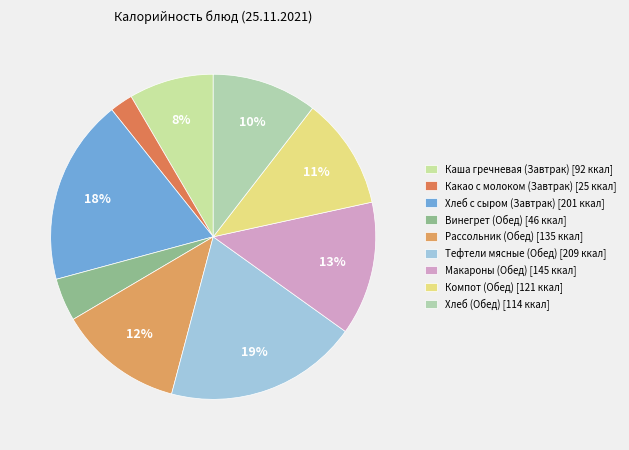

True or false: Хлеб с сыром (Завтрак) accounts for 4% of the total.

False